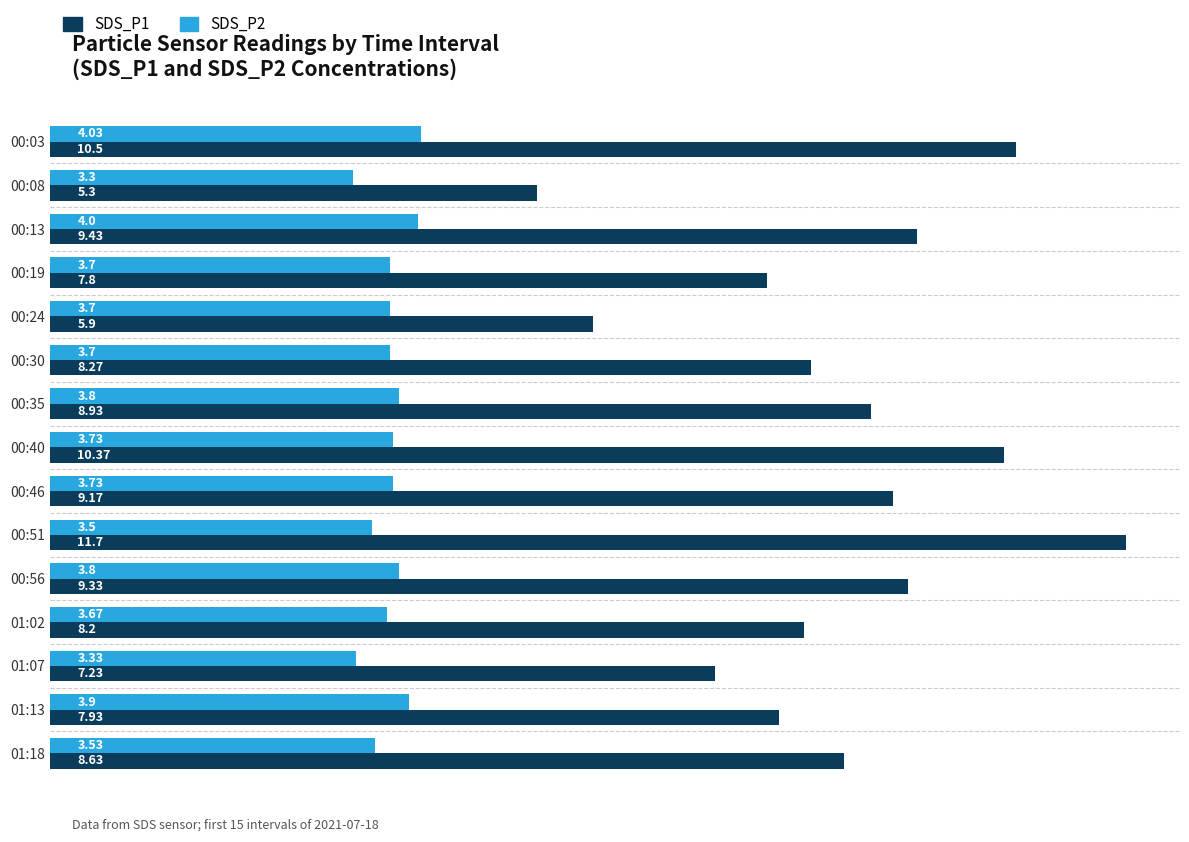

What is the spread (max minus min) of values at 01:18?

5.1